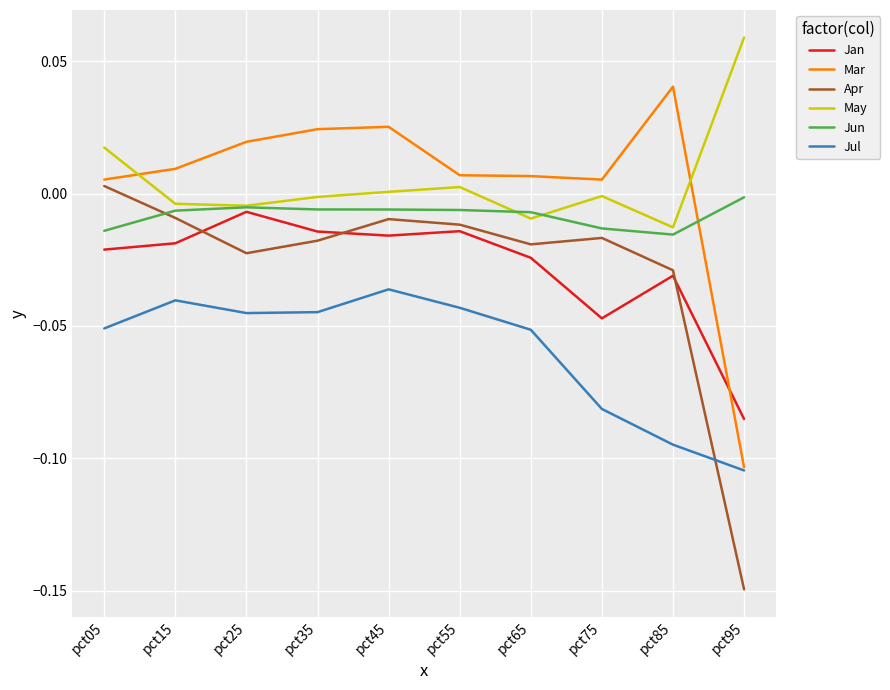

True or false: Jul and May intersect in this chart.

False